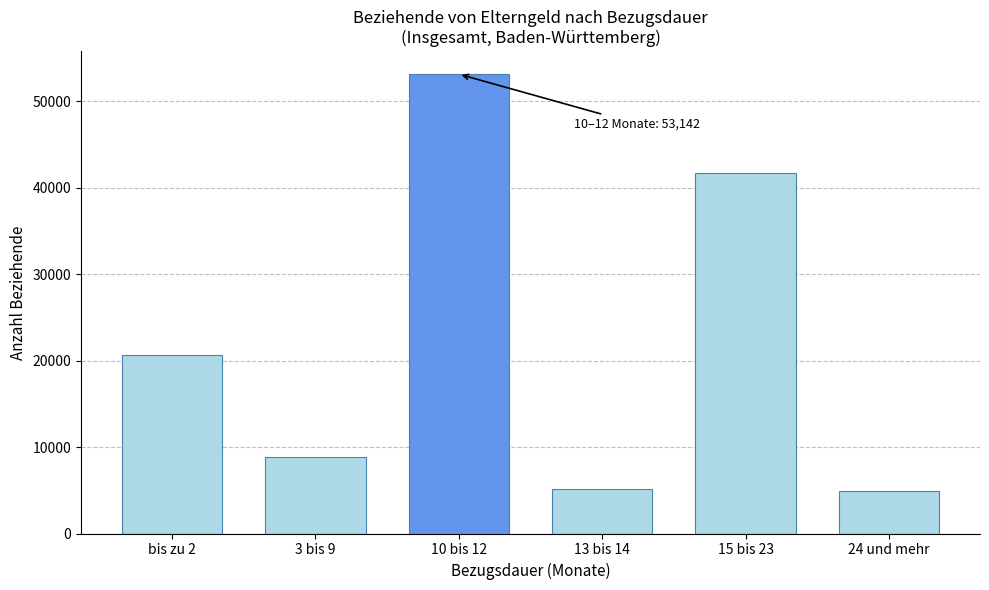

Reading left to right, extract all data points from this chart.

20650	8816	53142	5154	41745	4930